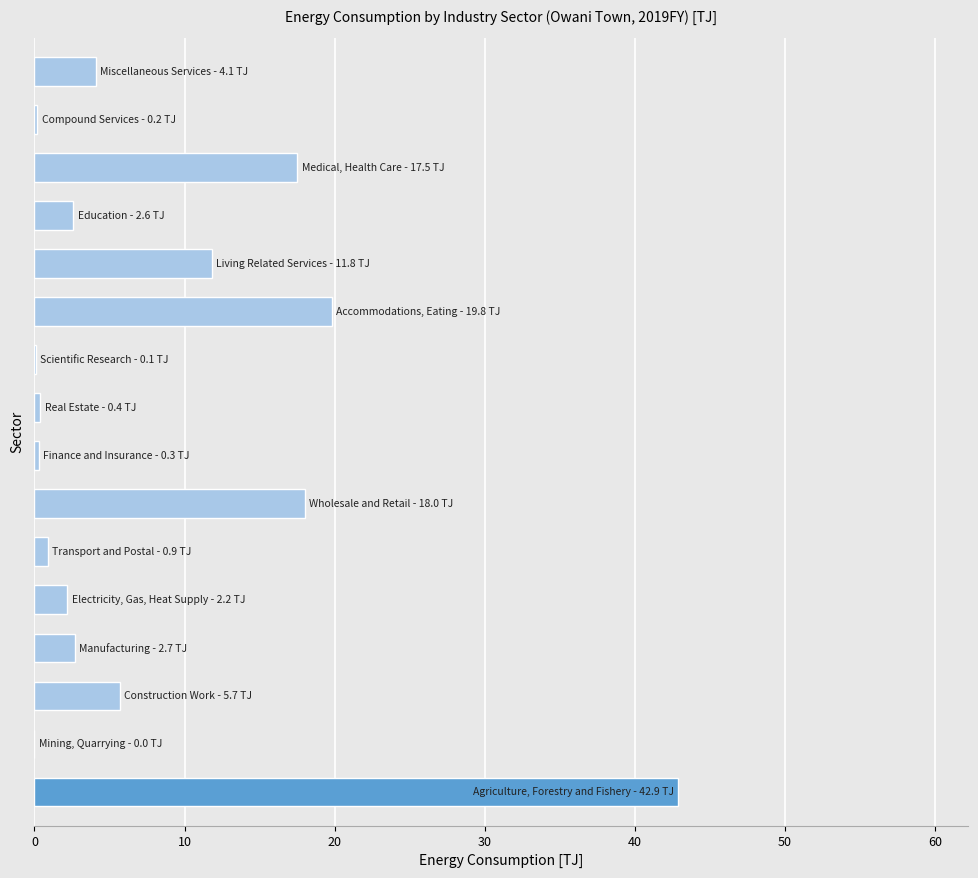

Does the chart contain stacked bars?

No